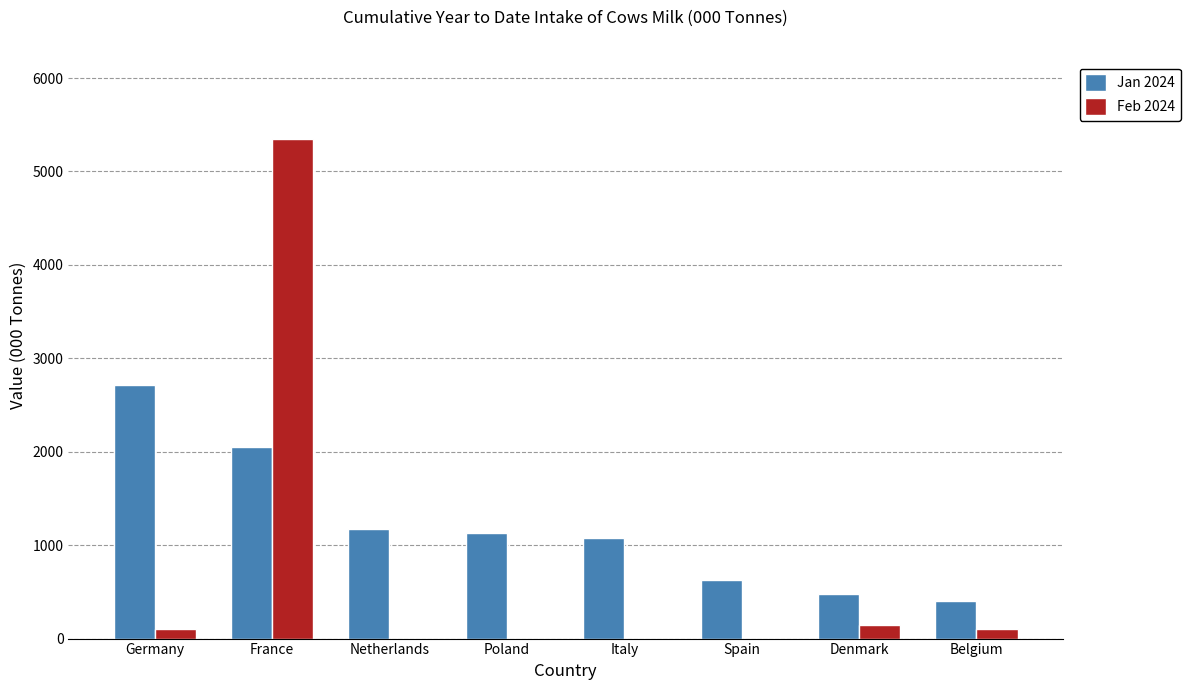

What is the total value across all series at Italy?

1078